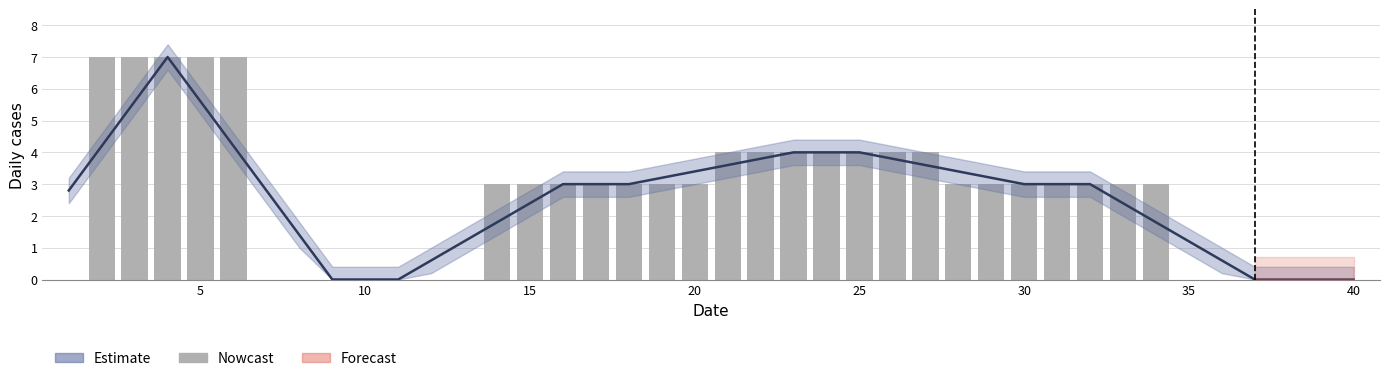

What is the greatest value displayed?

7